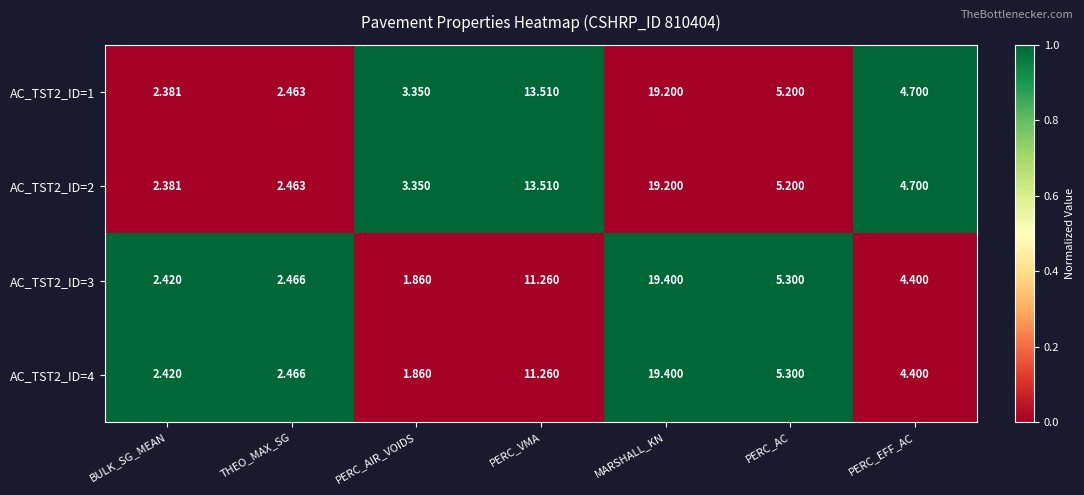

At which category is the sum across all series the highest?

MARSHALL_KN